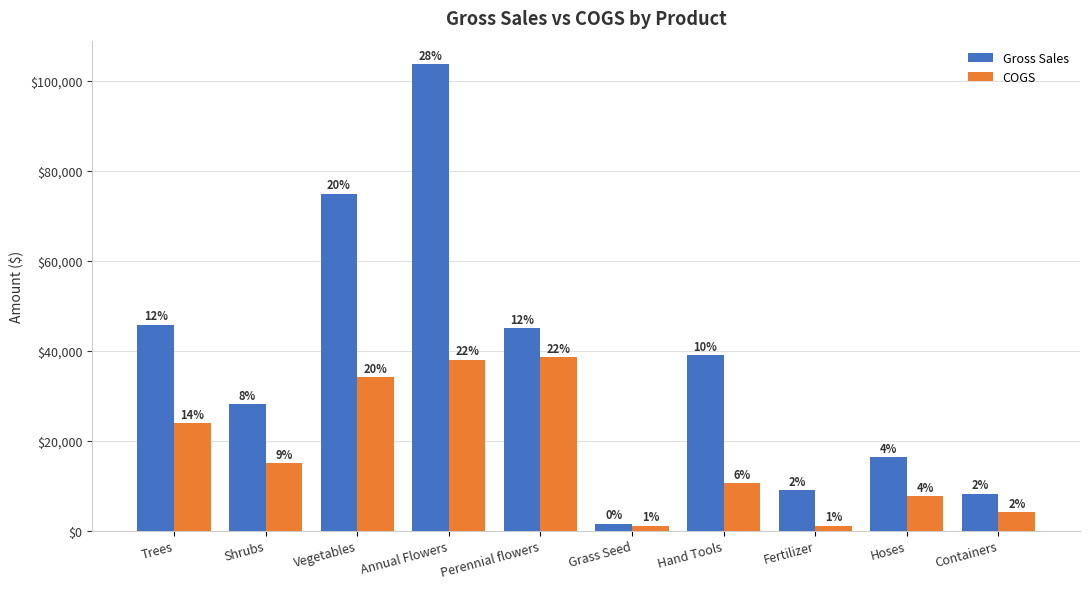

How many bars are there in total?

20